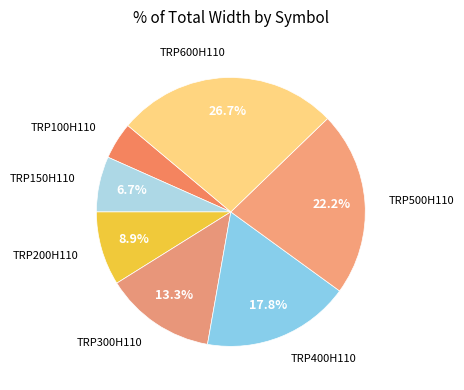

How many segments does this pie chart have?

7